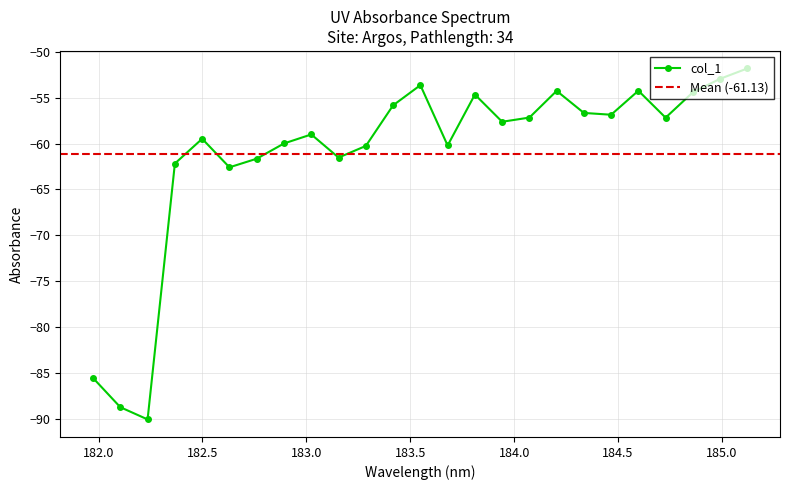

How many values exceed -57?

10